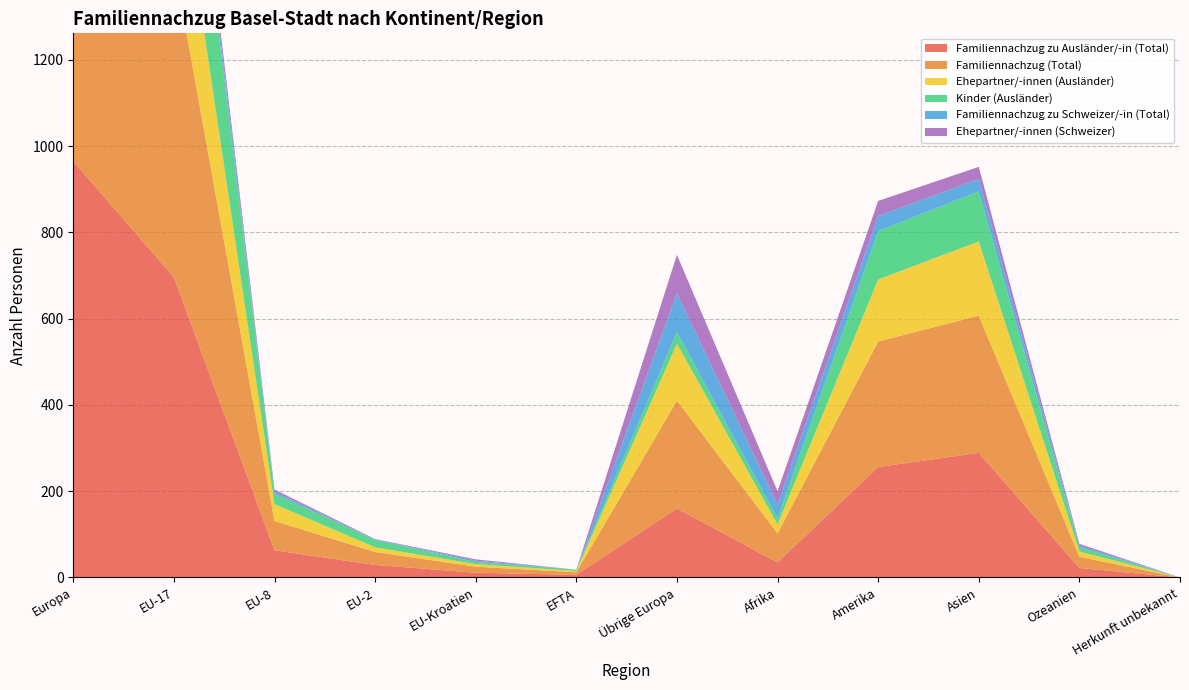

Reading left to right, what are all the values shown in this chart?

Familiennachzug zu Ausländer/-in (Total): 965	696	63	29	11	6	160	35	256	289	22	0
Familiennachzug (Total): 1097	729	68	30	14	6	250	67	291	318	26	0
Ehepartner/-innen (Ausländer): 502	311	39	11	6	3	132	21	144	172	12	0
Kinder (Ausländer): 461	385	24	17	5	3	27	14	112	116	10	0
Familiennachzug zu Schweizer/-in (Total): 132	33	5	1	3	0	90	32	35	29	4	0
Ehepartner/-innen (Schweizer): 129	31	5	1	3	0	89	31	35	28	4	0